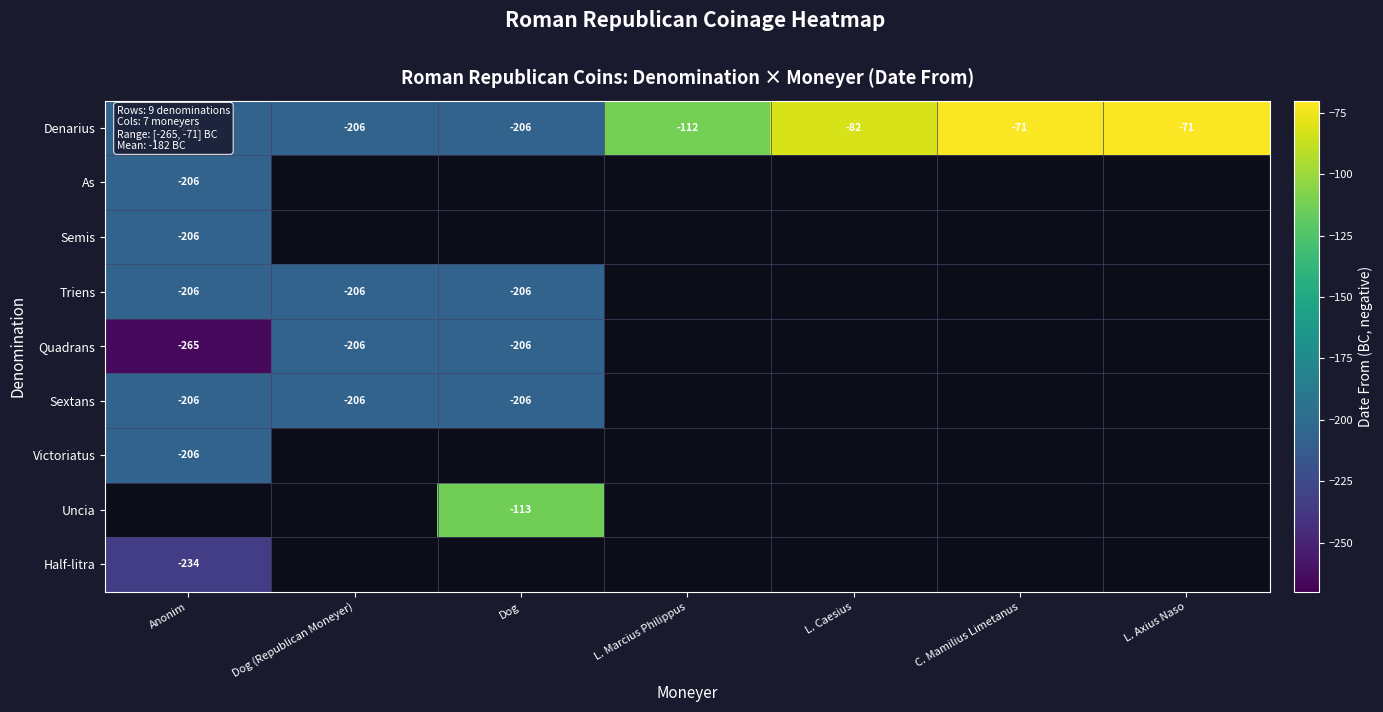

The value of Denarius at L. Caesius is -128. True or false?

False